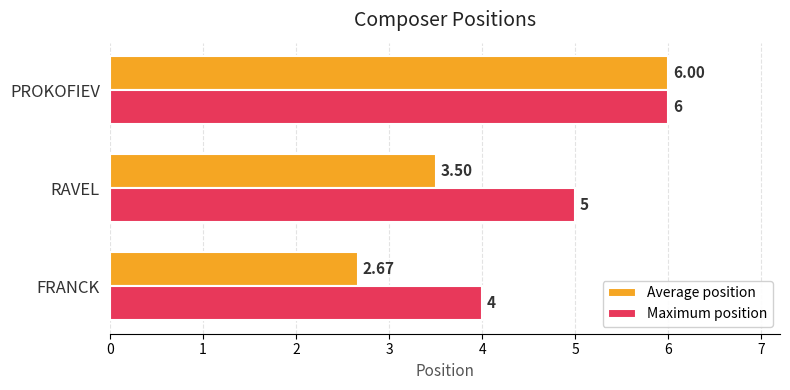

Where is Maximum position nearest to the value 5?

RAVEL